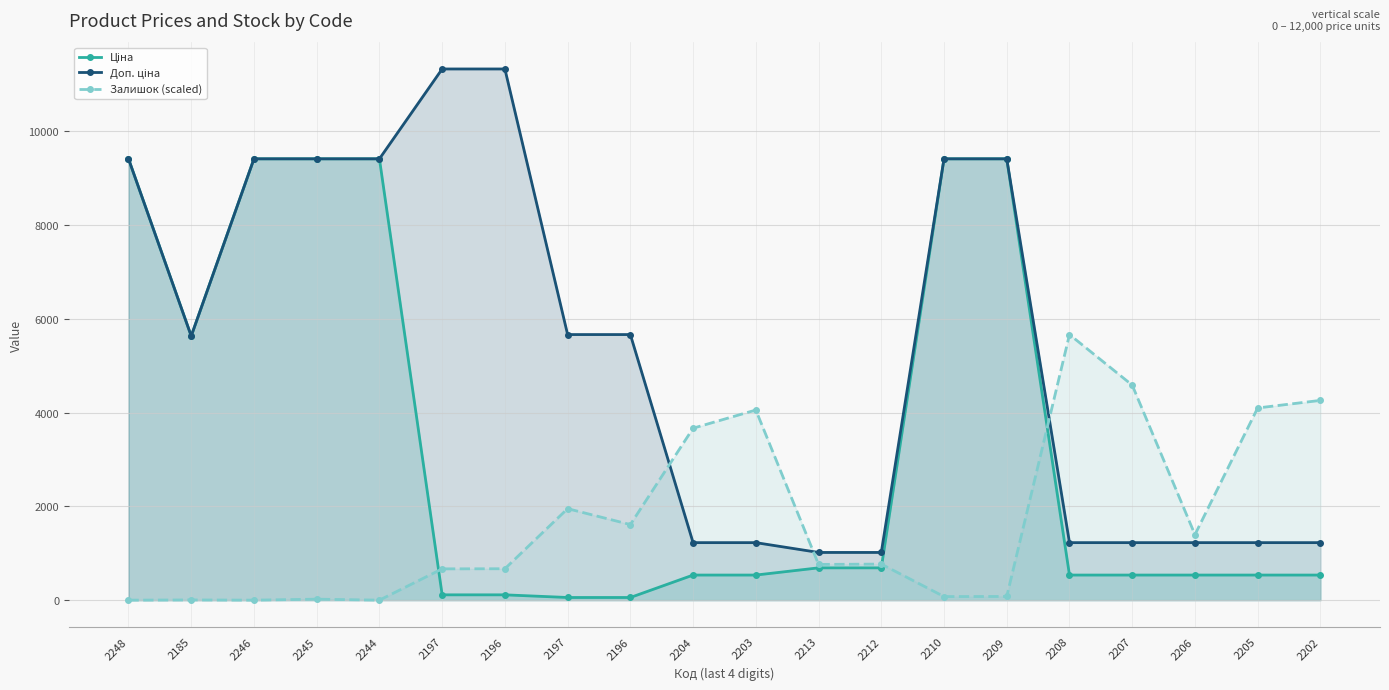

Rank the series by their average value, from highest to lowest.

Доп. ціна, Ціна, Залишок (scaled)